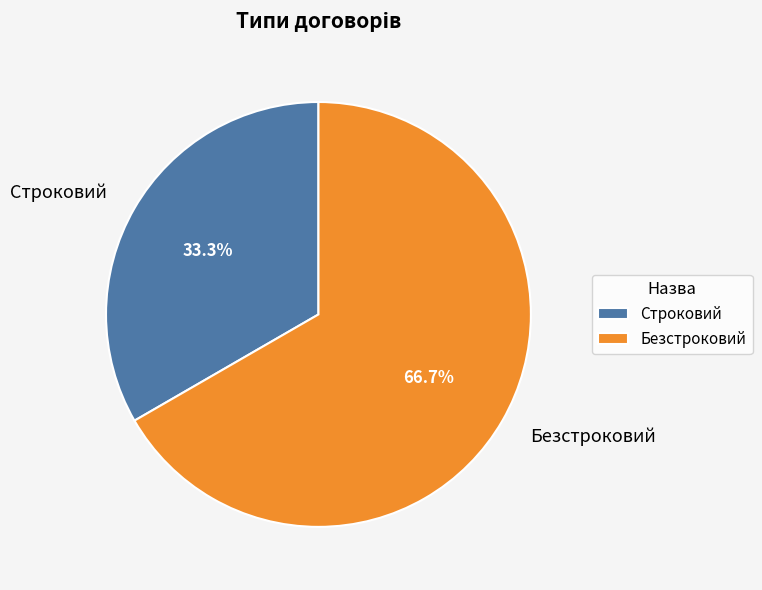

The Безстроковий slice represents 57% of the pie. True or false?

False